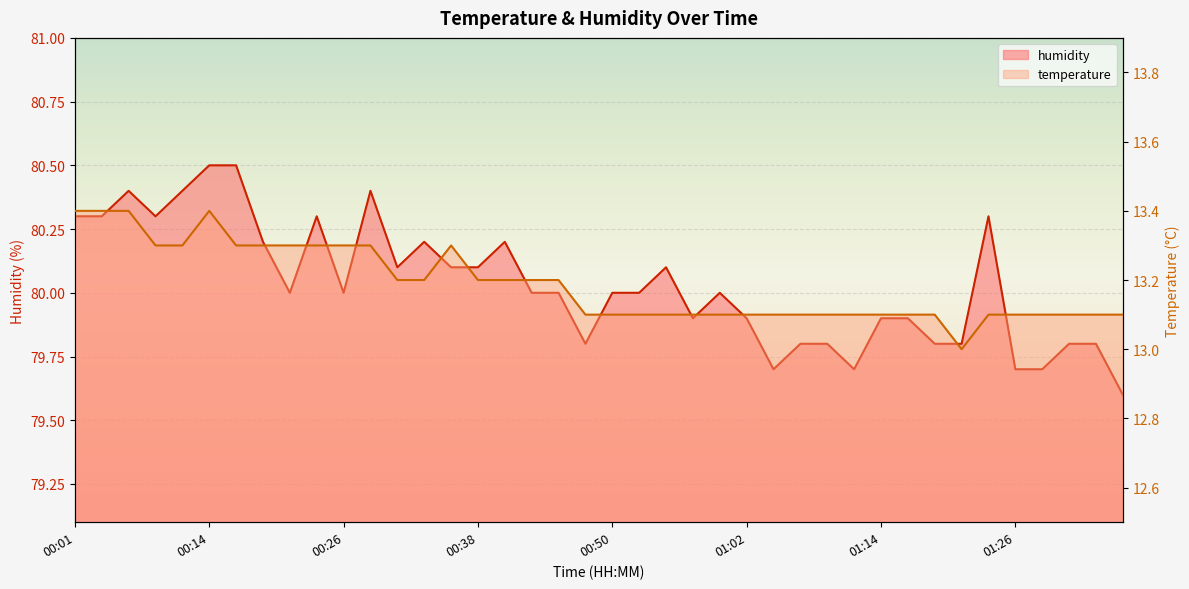

What is the highest value of the humidity series?

80.5